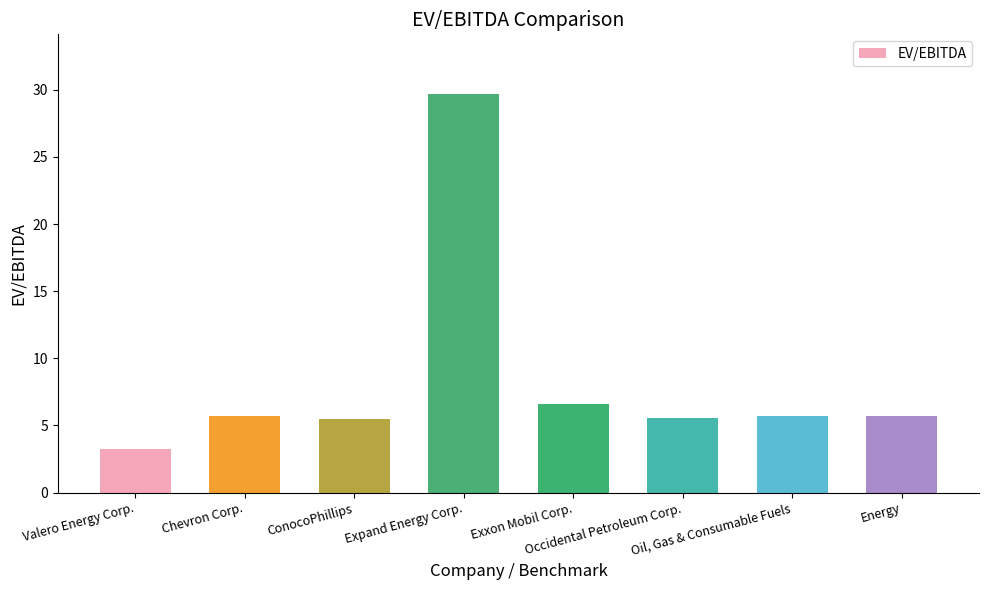

What is the smallest value displayed?

3.3